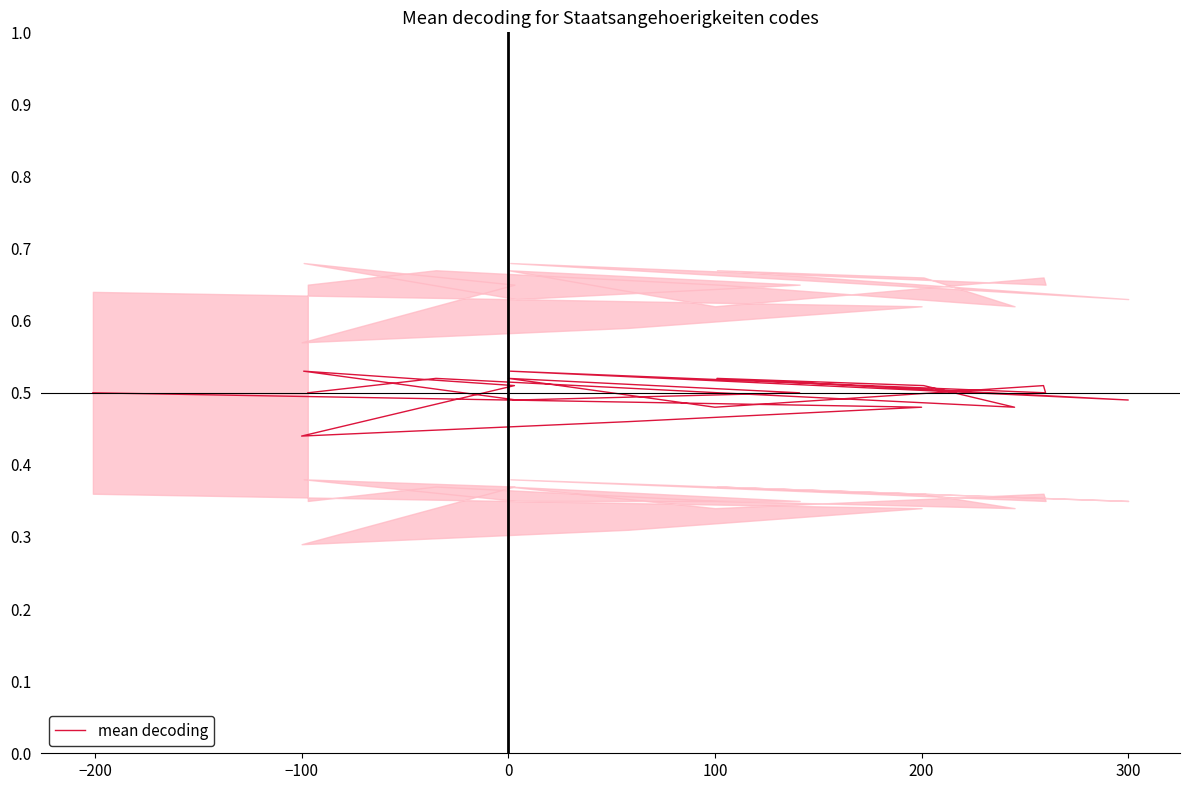

Read the value at 300.

0.5